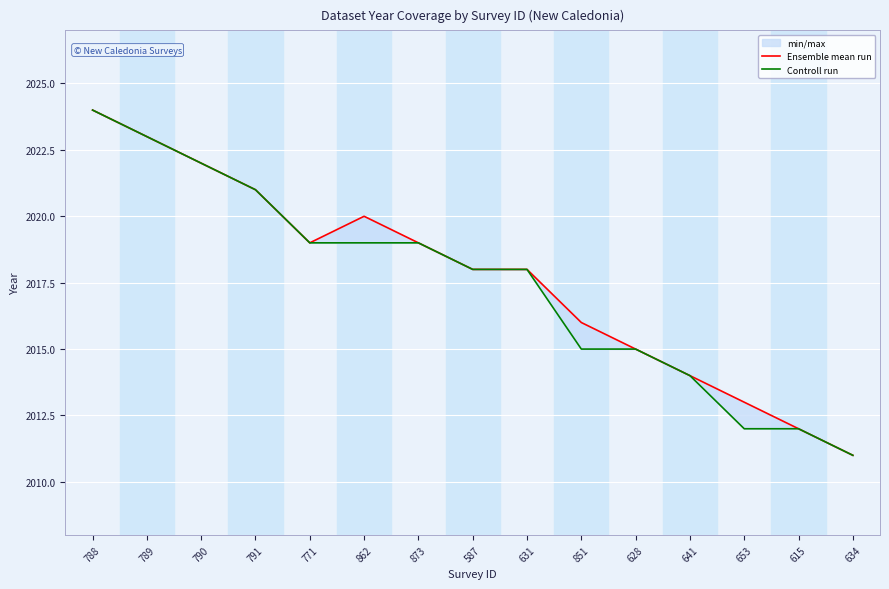

At which label does Controll run reach its peak?

788